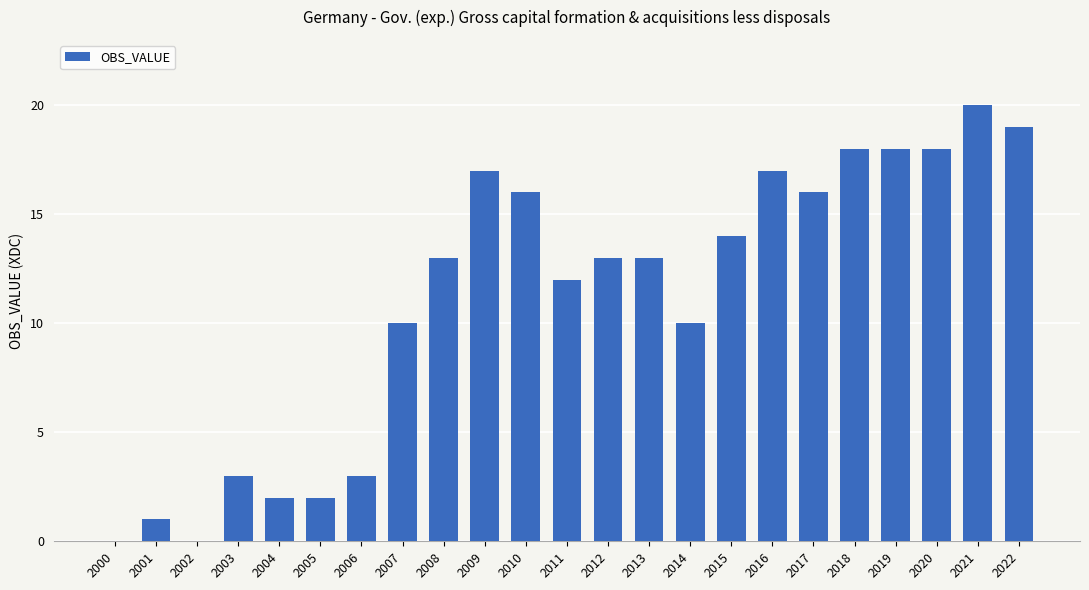

Reading left to right, transcribe all the data shown in this chart.

0	1	0	3	2	2	3	10	13	17	16	12	13	13	10	14	17	16	18	18	18	20	19